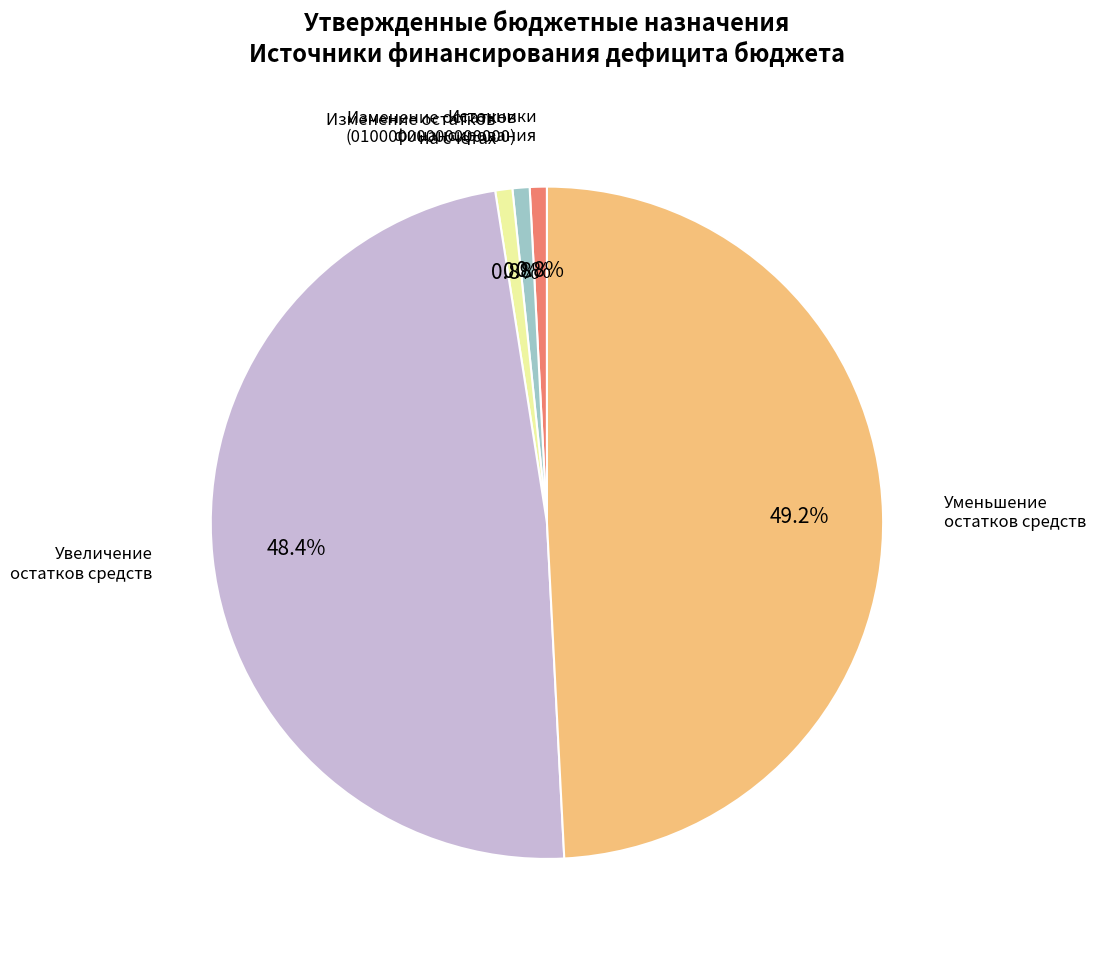

Is there any slice that represents more than half of the pie?

No